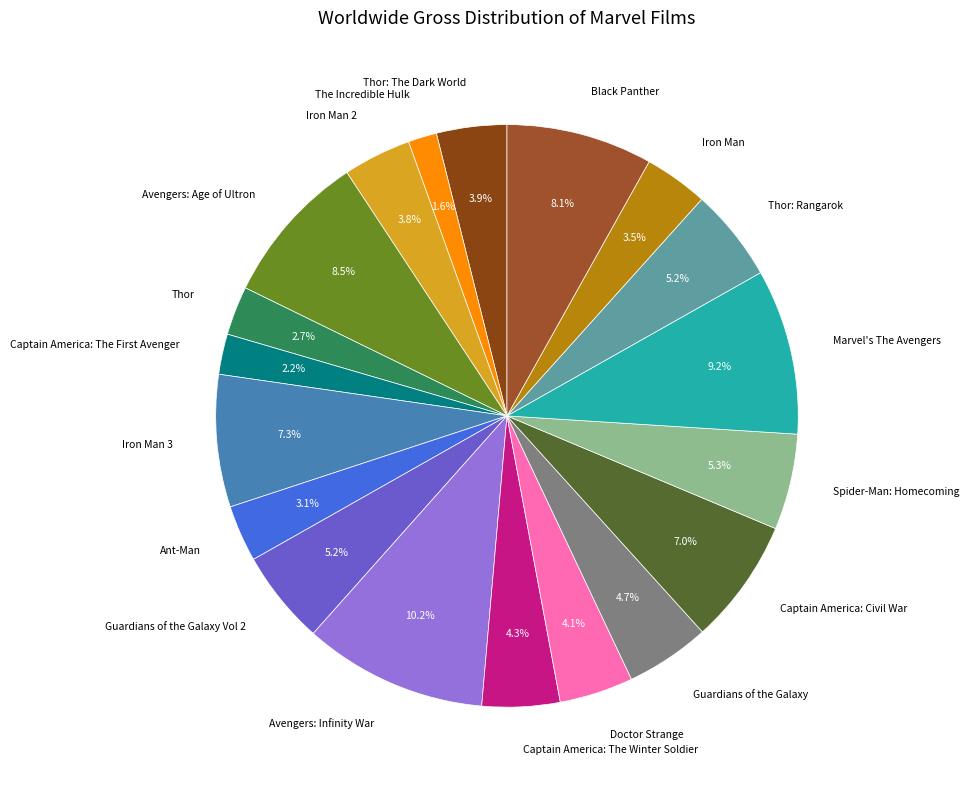

How many segments does this pie chart have?

19